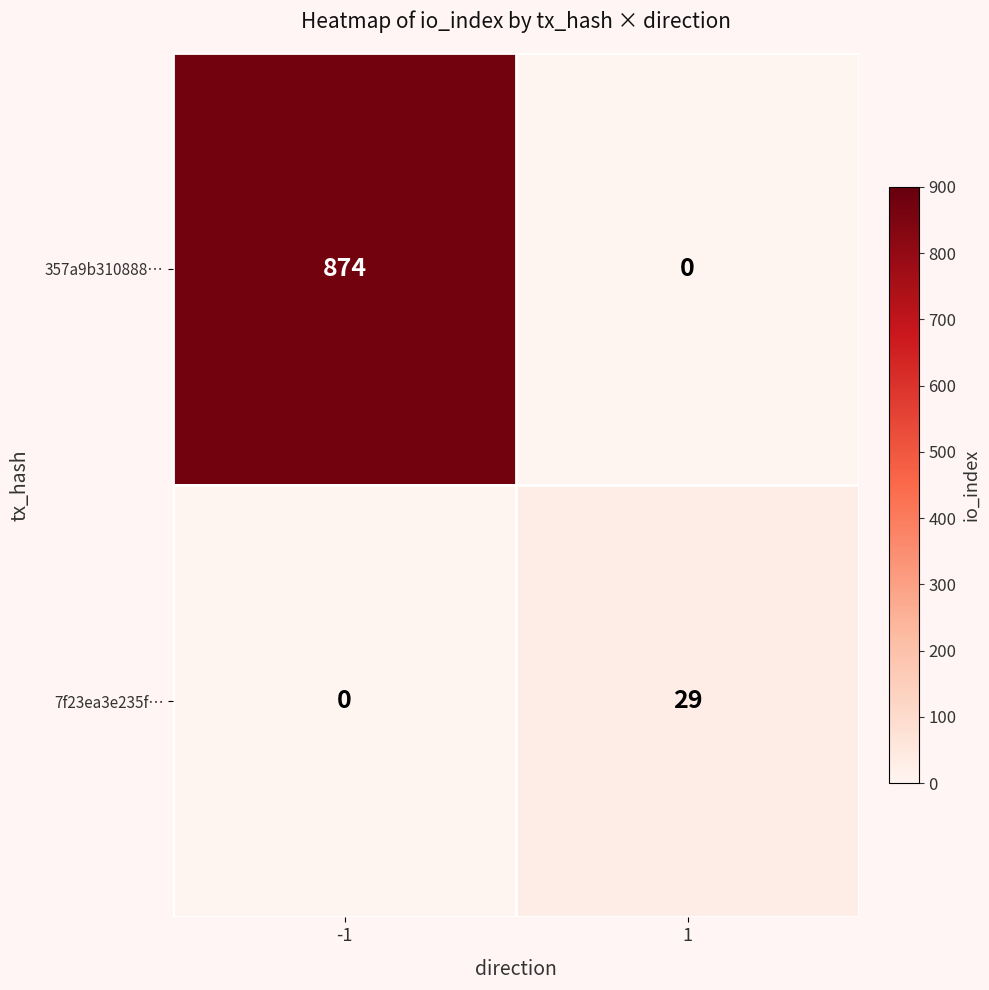

What is the total value across all series at 1?

29